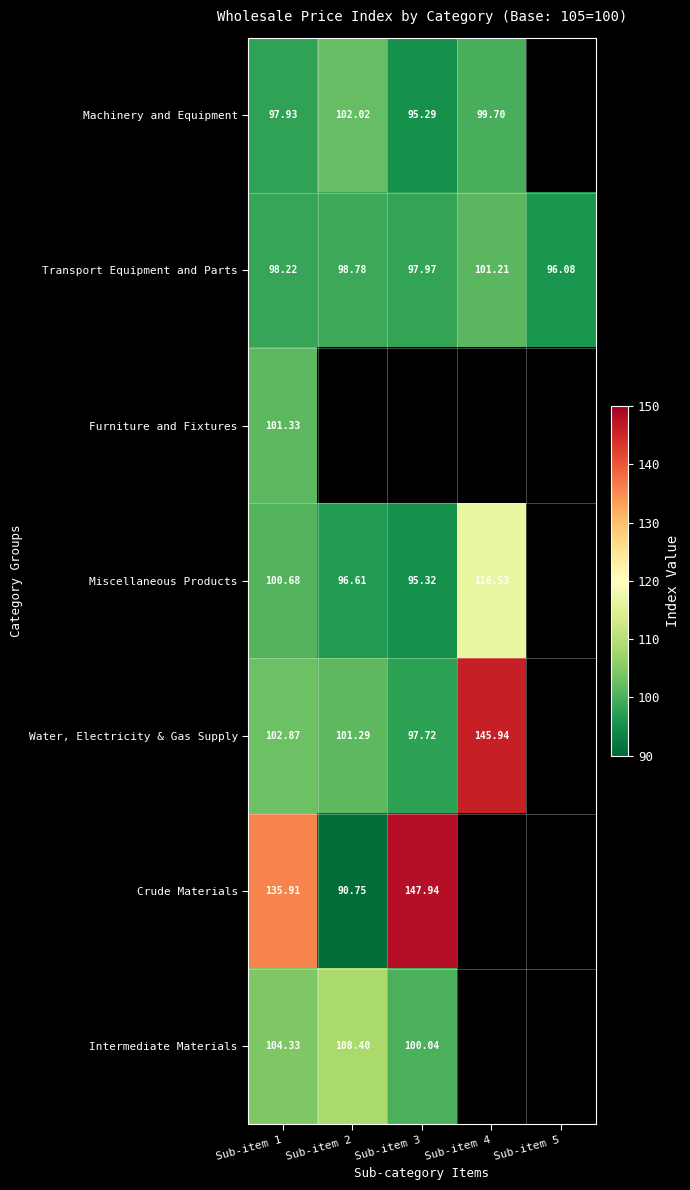

Is the value of Transport Equipment and Parts at Sub-item 3 greater than the value of Intermediate Materials at Sub-item 3?

No